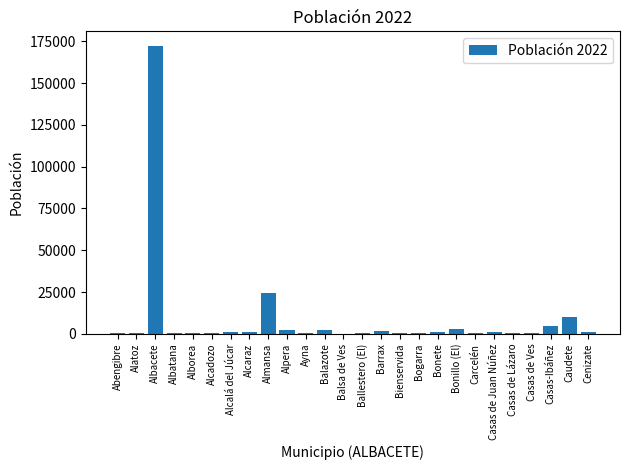

What is the difference between the values at Alcaraz and Cenizate?

124